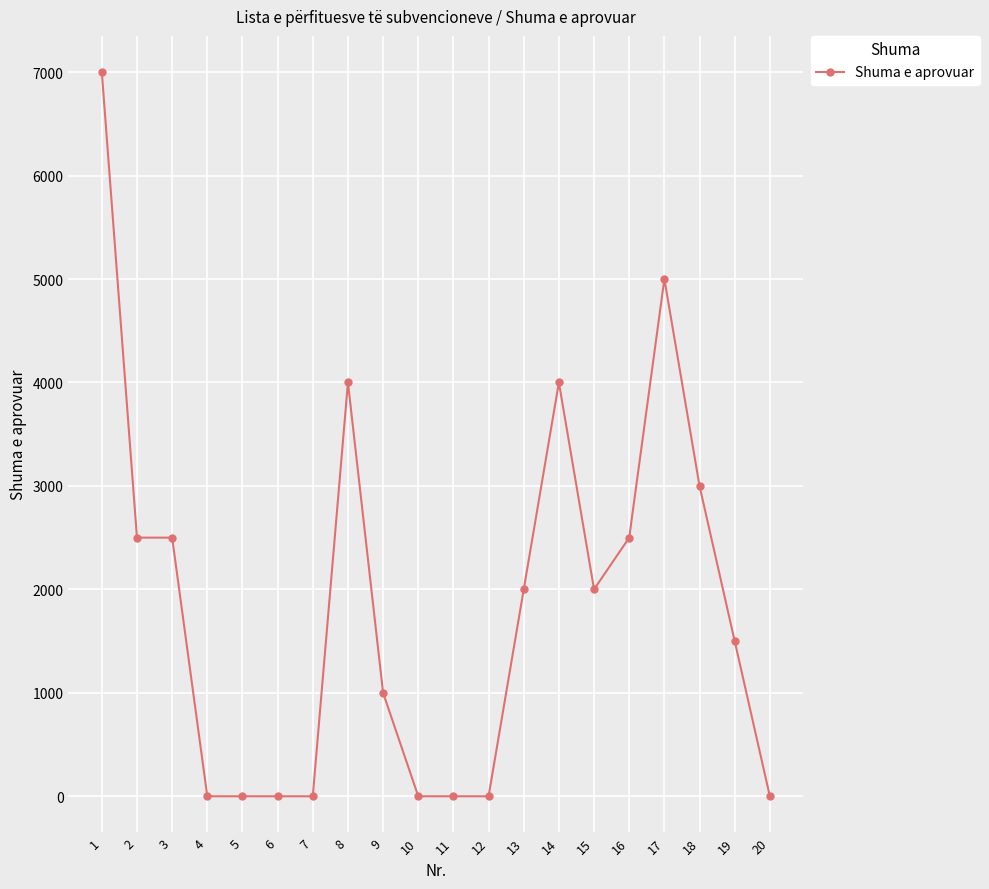

True or false: the data has more than 2 interior local peaks.

True